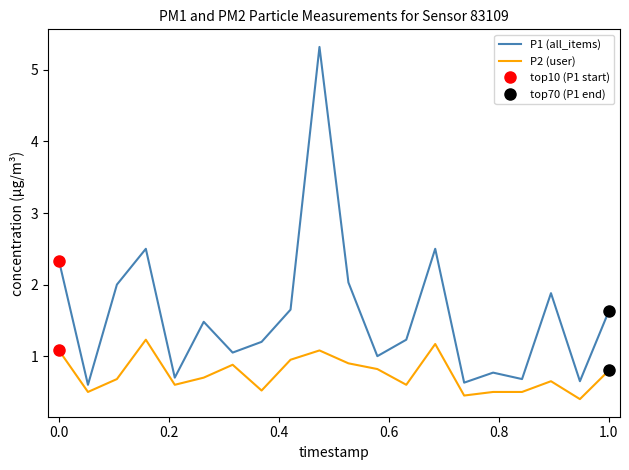

What is the average value of the P1 (all_items) series?

1.6